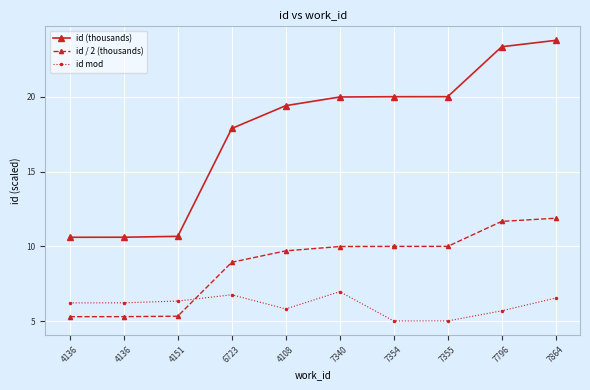

What are all the series names shown in the legend?

id (thousands), id / 2 (thousands), id mod